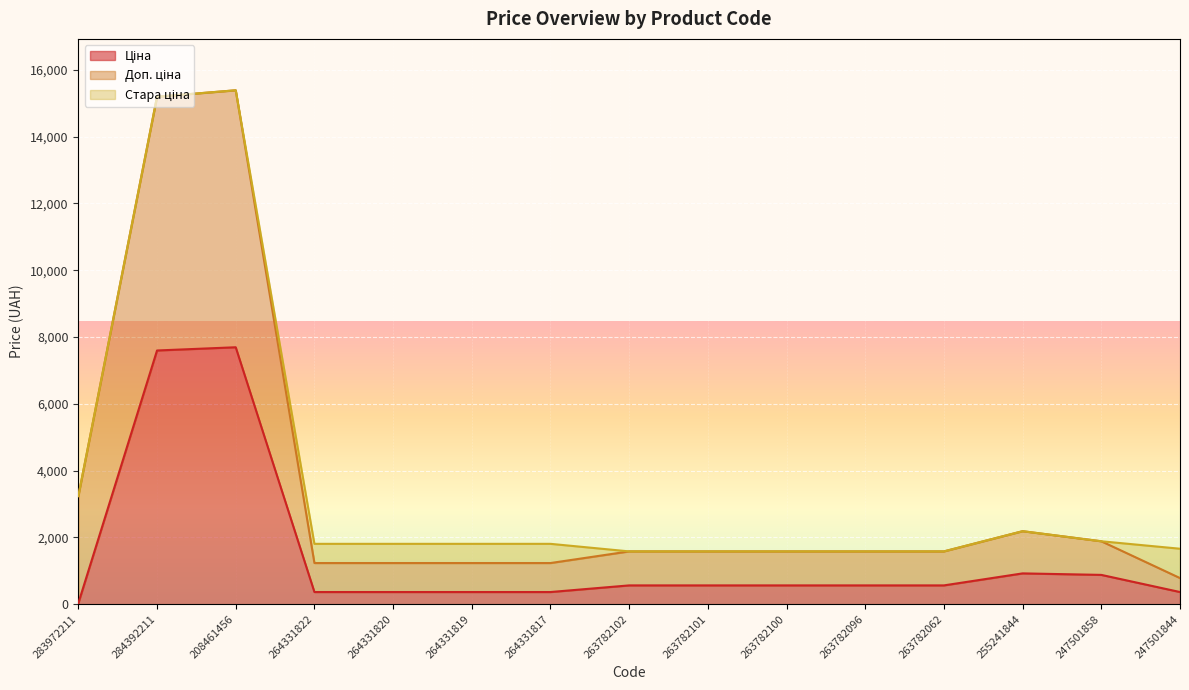

True or false: Доп. ціна and Ціна cross at least once.

False